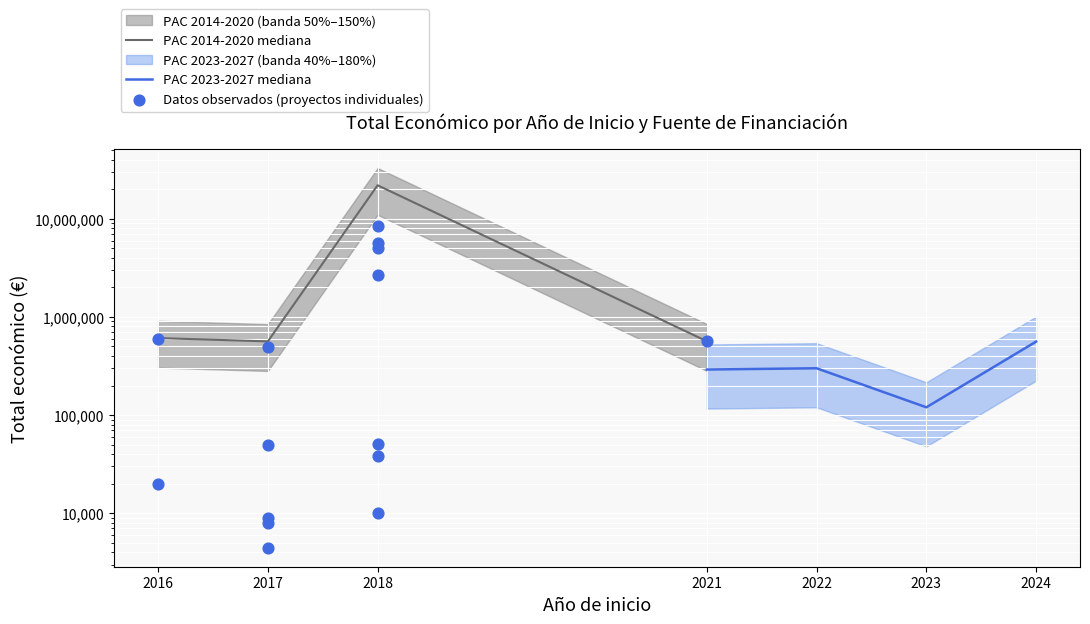

At which category is the sum across all series the highest?

2018